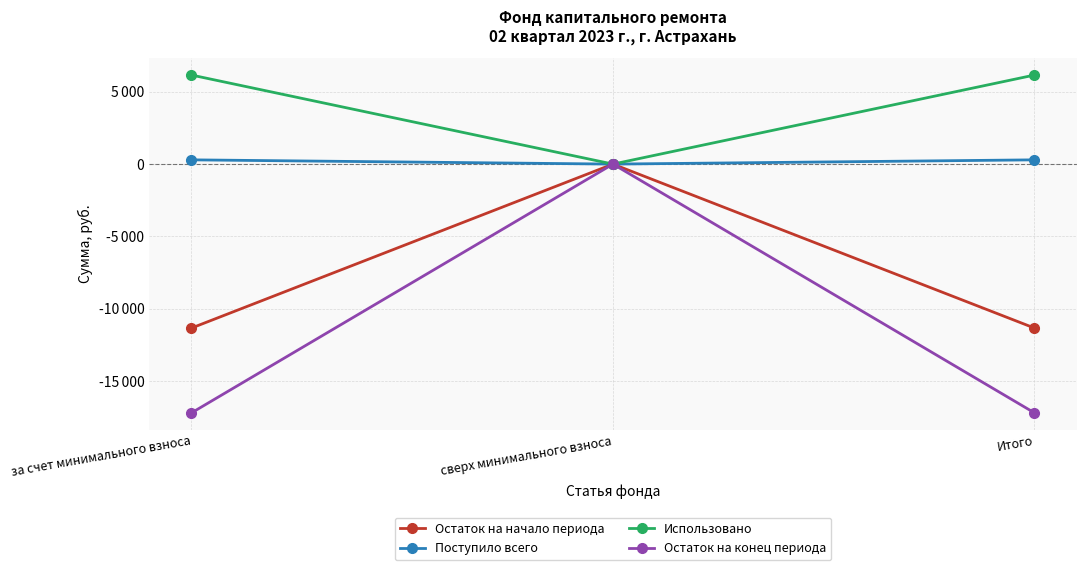

Reading right to left, extract all data points from this chart.

Остаток на начало периода: Итого=-11333.5	сверх минимального взноса=0.0	за счет минимального взноса=-11333.5
Поступило всего: Итого=294.0	сверх минимального взноса=0.0	за счет минимального взноса=294.0
Использовано: Итого=6155.9	сверх минимального взноса=0.0	за счет минимального взноса=6155.9
Остаток на конец периода: Итого=-17195.4	сверх минимального взноса=0.0	за счет минимального взноса=-17195.4